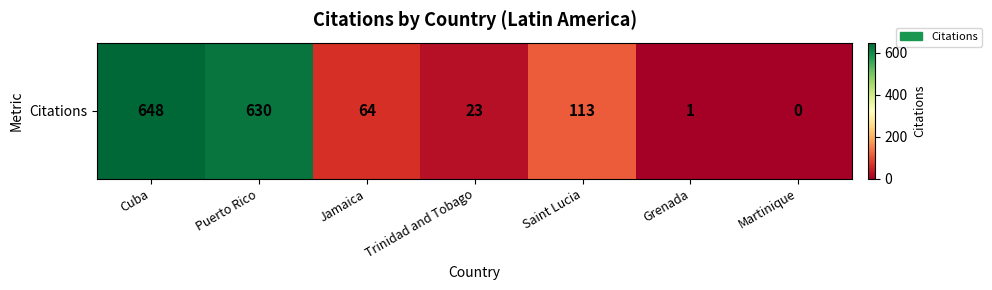

Where does the data first go above 64?

Cuba